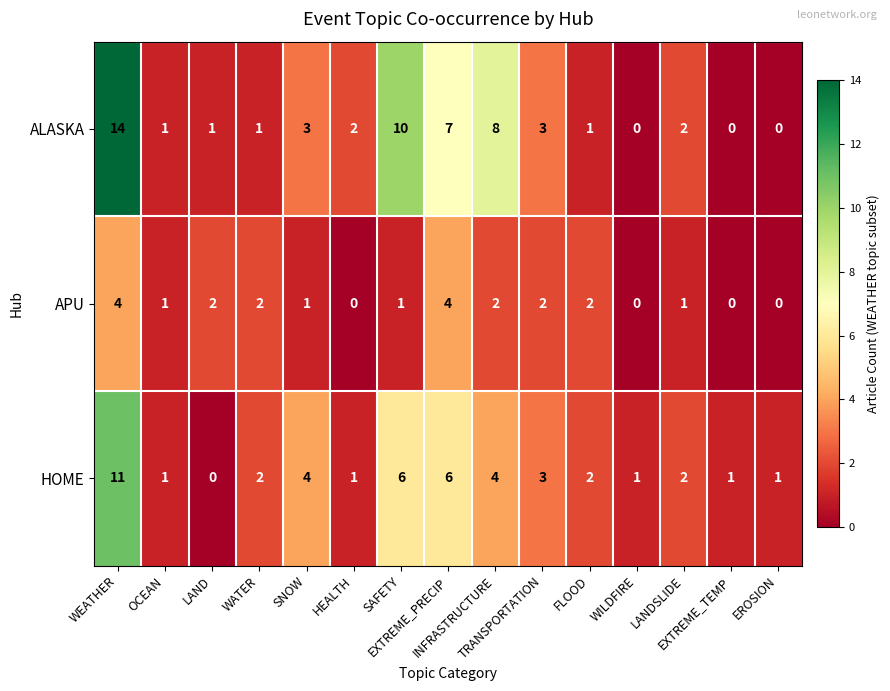

What is the difference between the second highest and minimum values in the APU series?

4